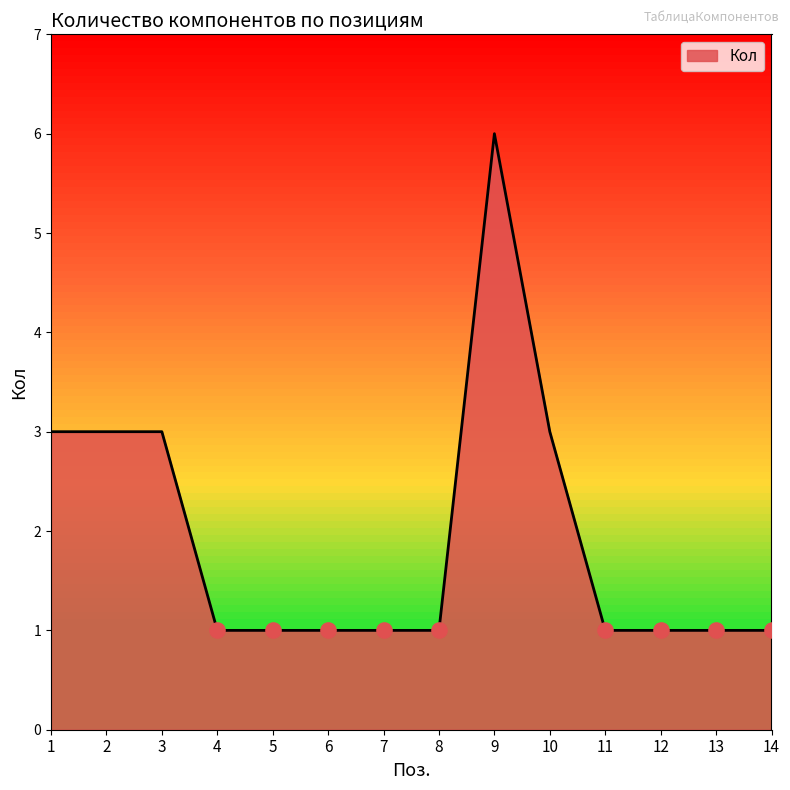

What is the change in value from 1 to 7?

-2